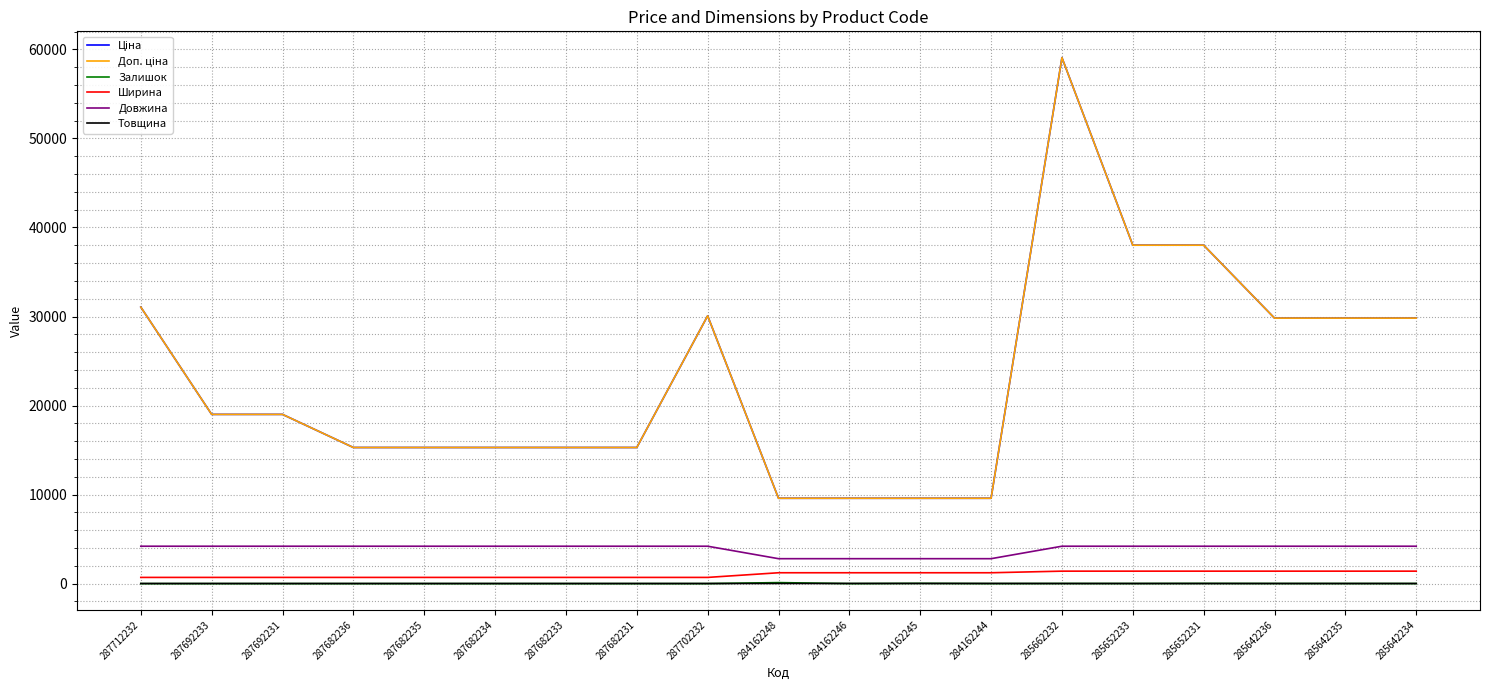

The Довжина series shows 3687.5 at 284162244. True or false?

False